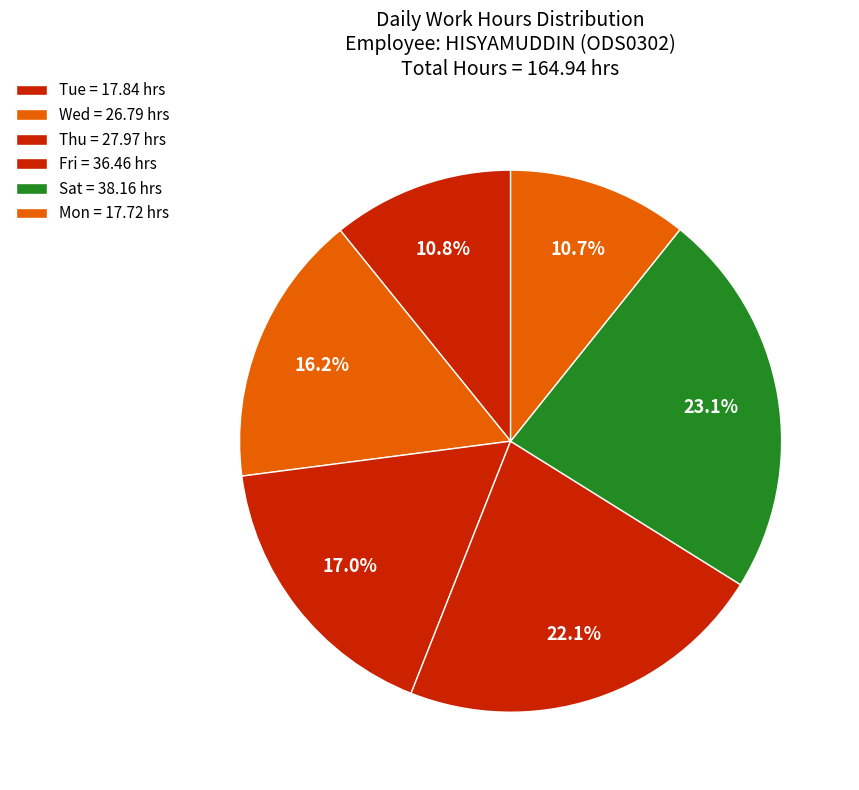

Count the number of slices in the pie.

6